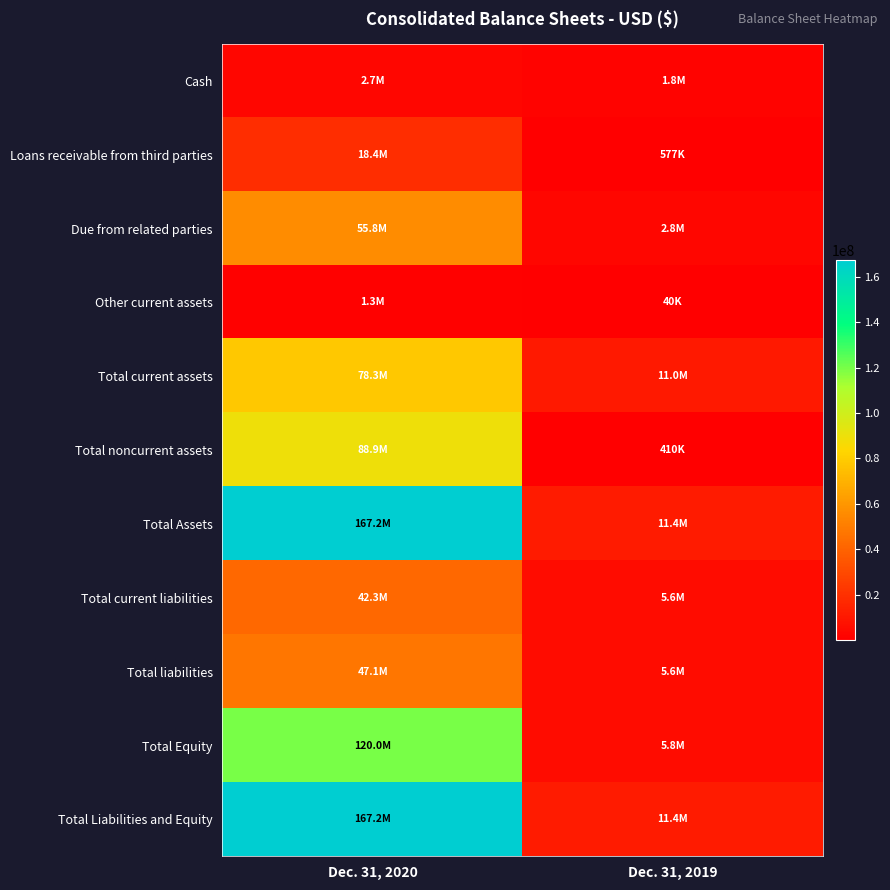

At which category is the sum across all series the highest?

Dec. 31, 2020